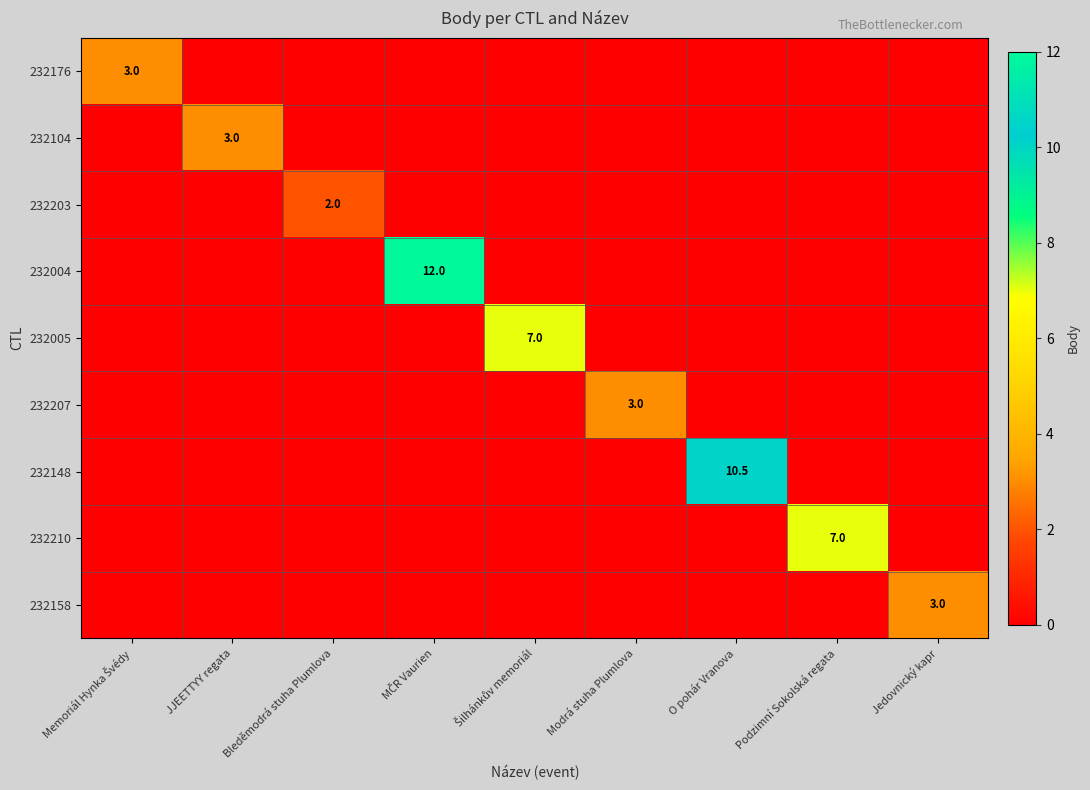

Which series has the largest range (max minus min)?

232004